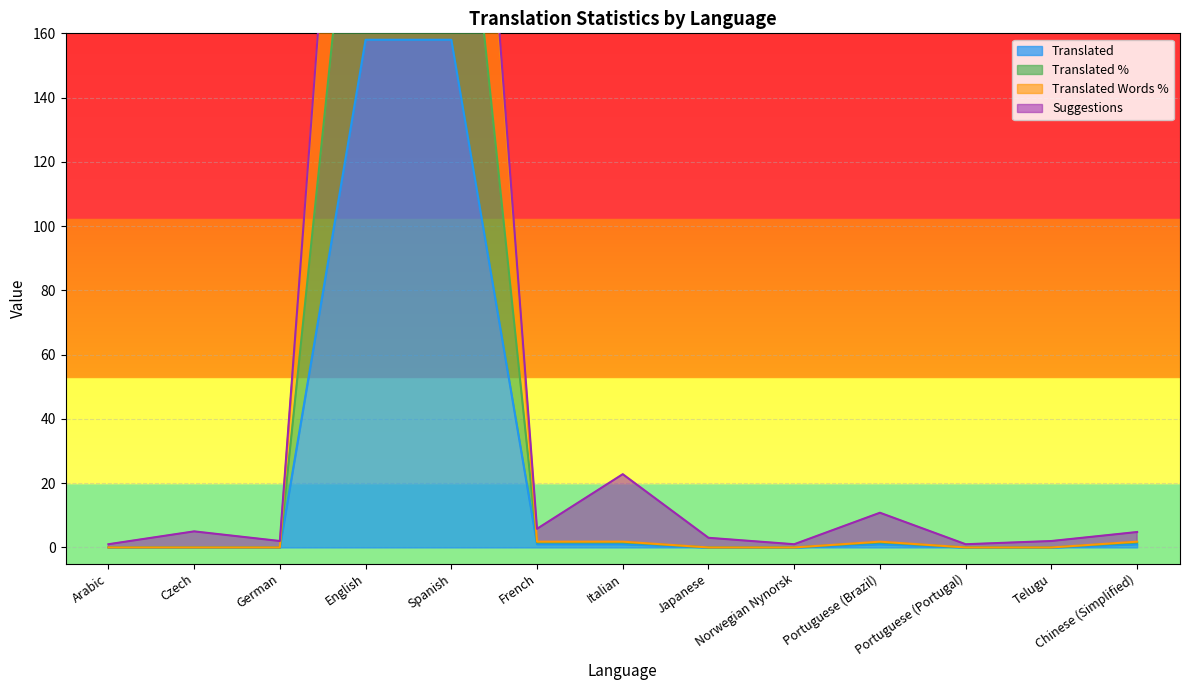

The Translated series shows 0 at Portuguese (Portugal). True or false?

True